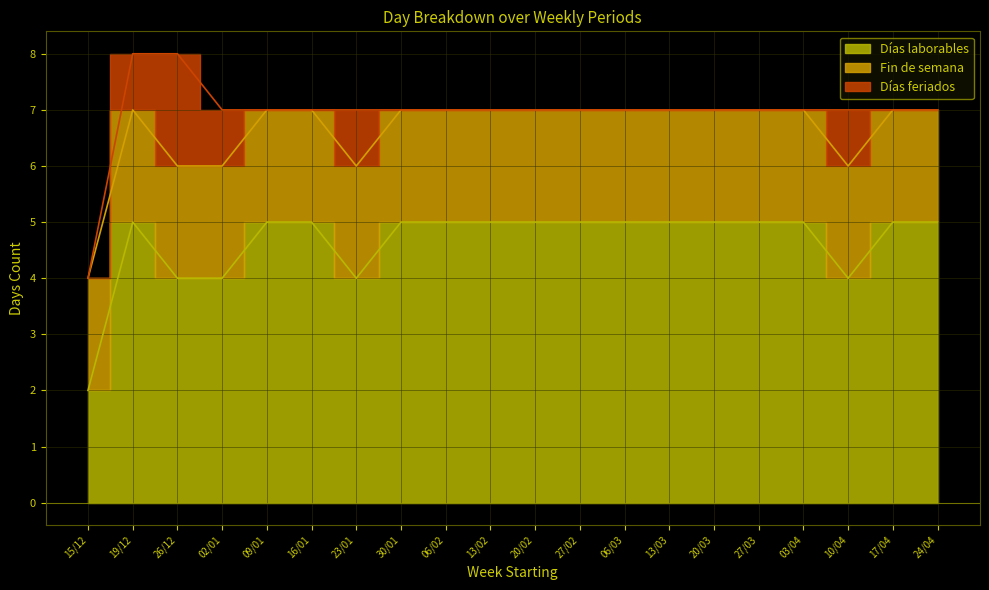

At which category is the sum across all series the highest?

19/12